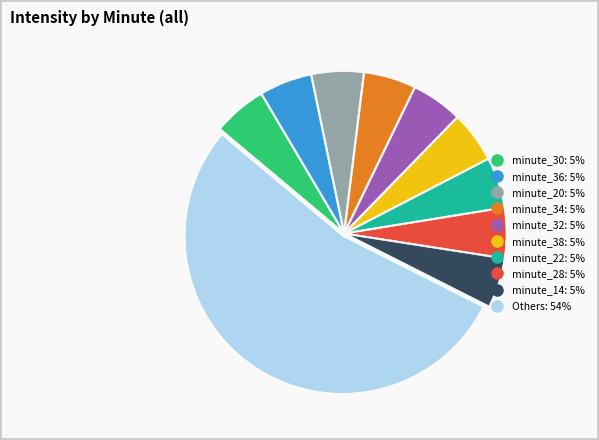

Is there any slice that represents more than half of the pie?

Yes